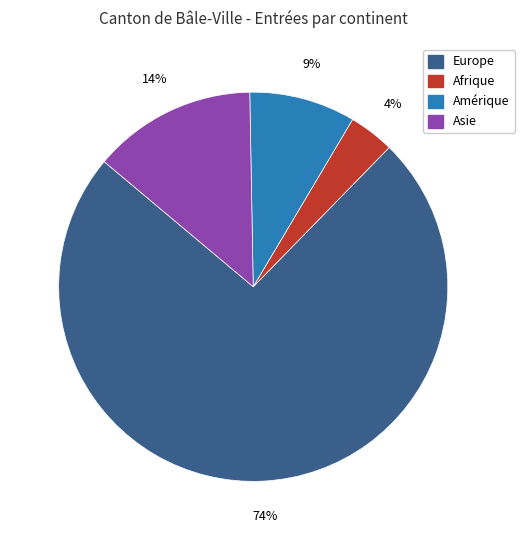

Is there a majority slice in this chart?

Yes